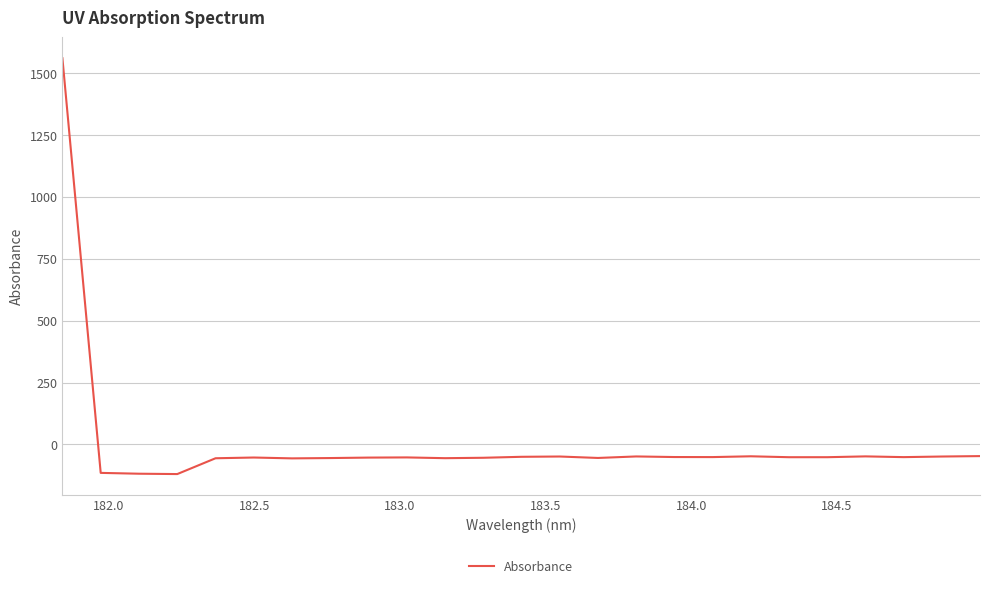

What is the minimum value shown in the chart?

-120.0